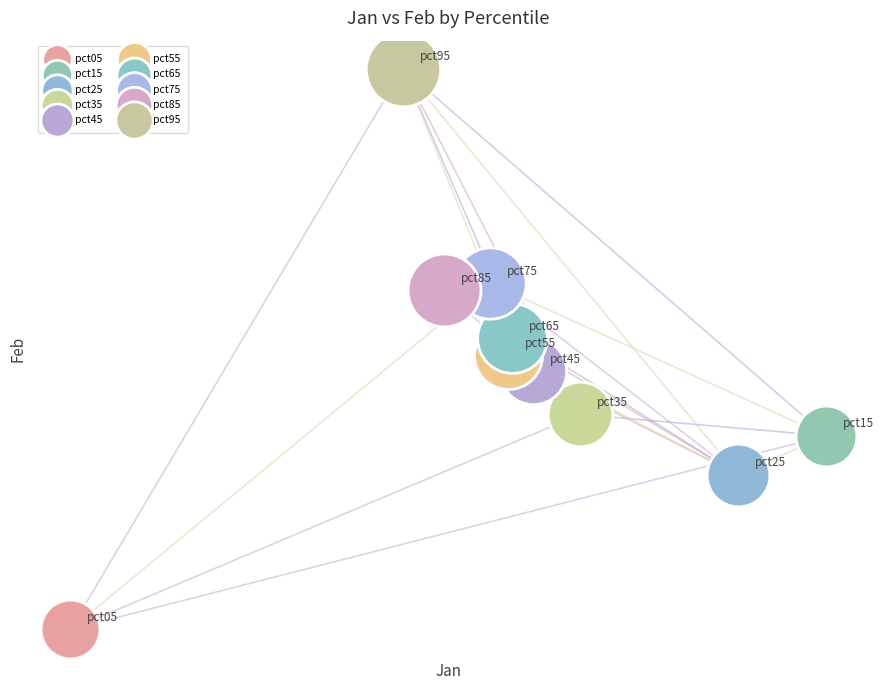

Which series contains the lowest Y value?

pct05